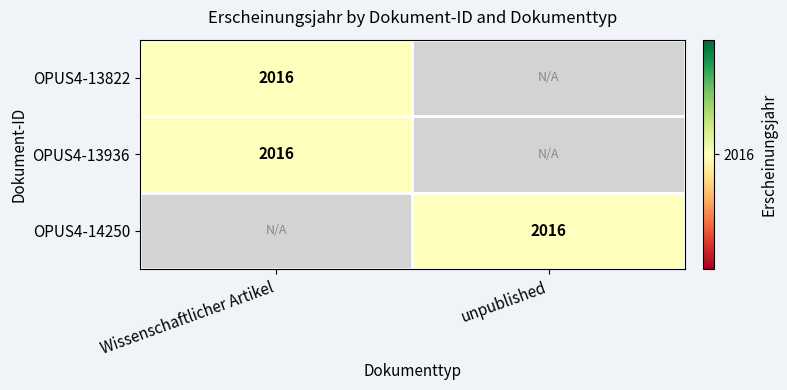

The value of OPUS4-13822 at Wissenschaftlicher Artikel is 624. True or false?

False